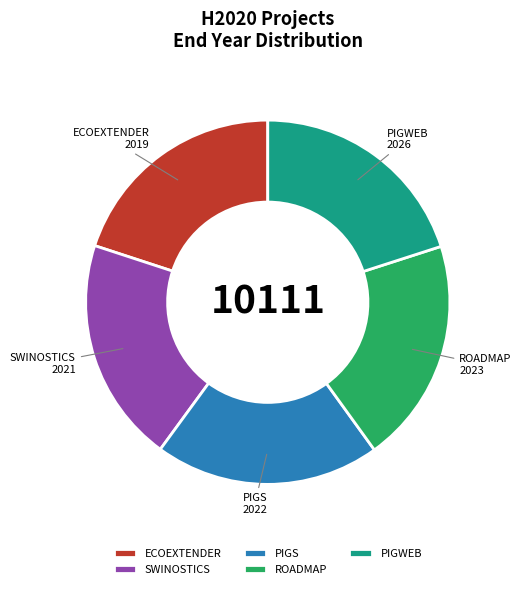

Combined, do PIGWEB and ROADMAP account for over 50%?

No